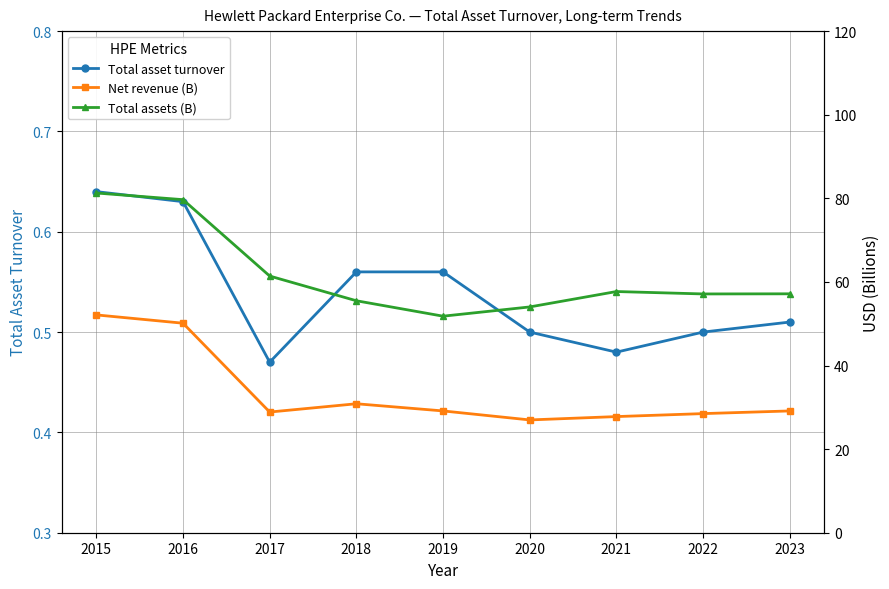

True or false: Total asset turnover and Total assets (B) intersect in this chart.

False